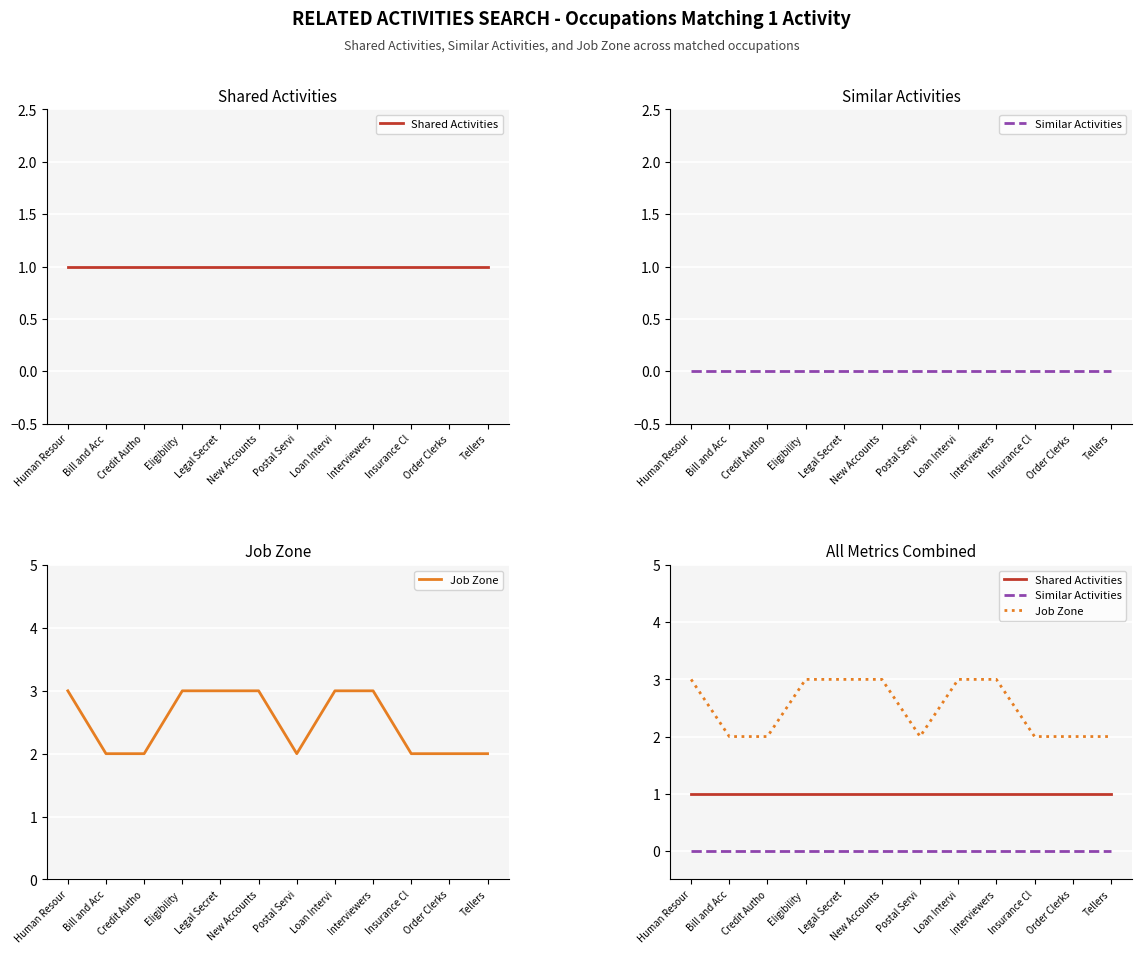

What are all the series names shown in the legend?

Shared Activities, Similar Activities, Job Zone